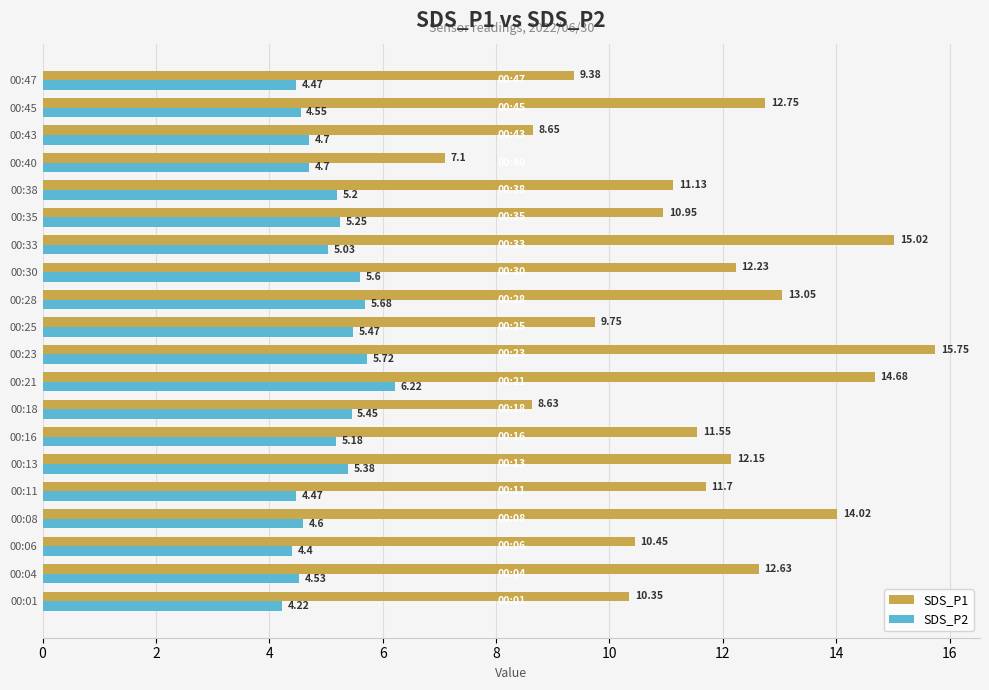

Rank the series by their maximum value, from lowest to highest.

SDS_P2, SDS_P1